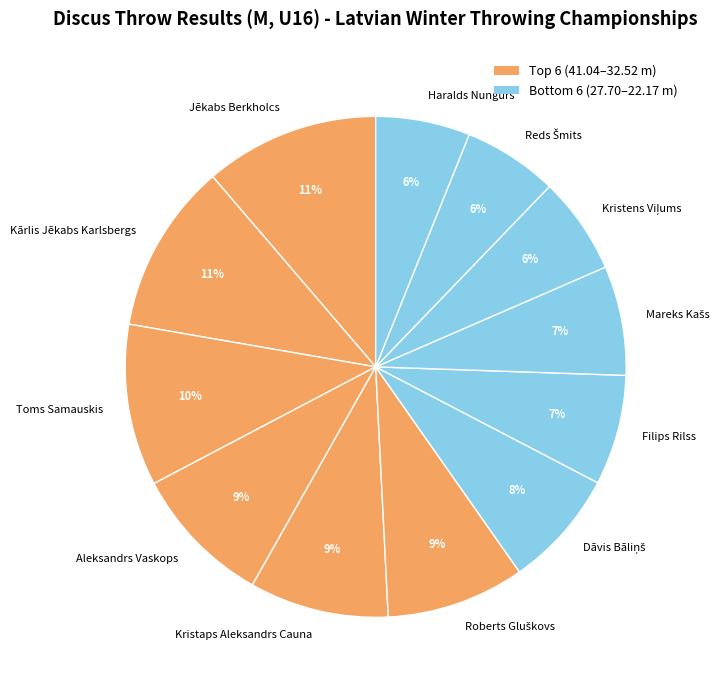

Count the number of slices in the pie.

12